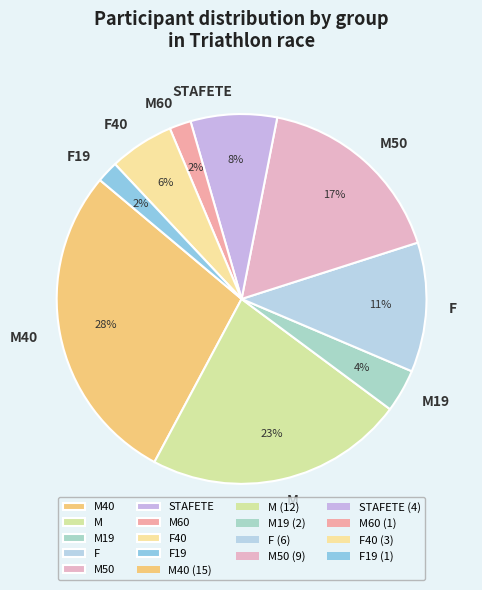

How many segments does this pie chart have?

9